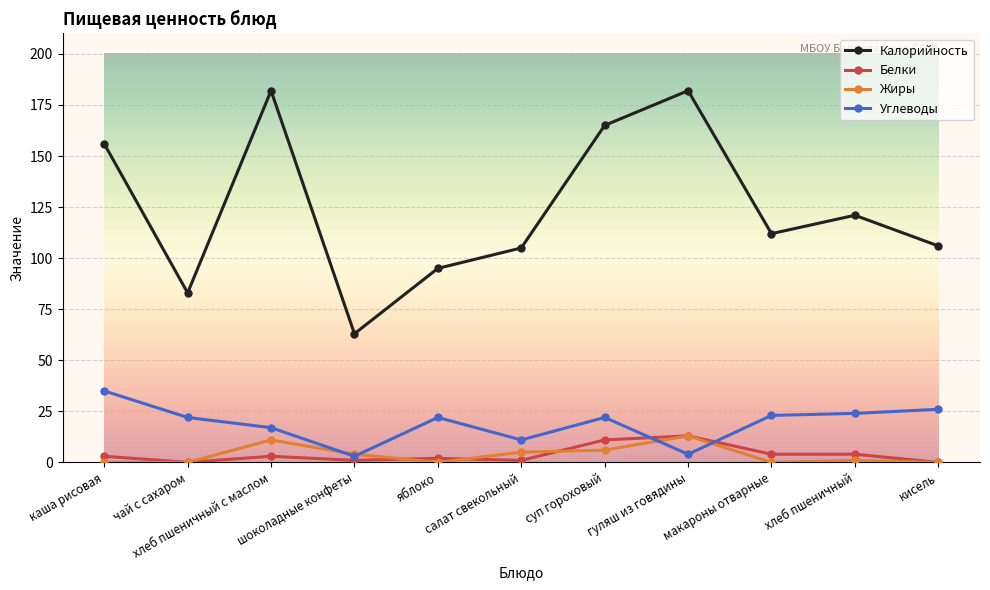

Where is the first local maximum for Калорийность?

хлеб пшеничный с маслом